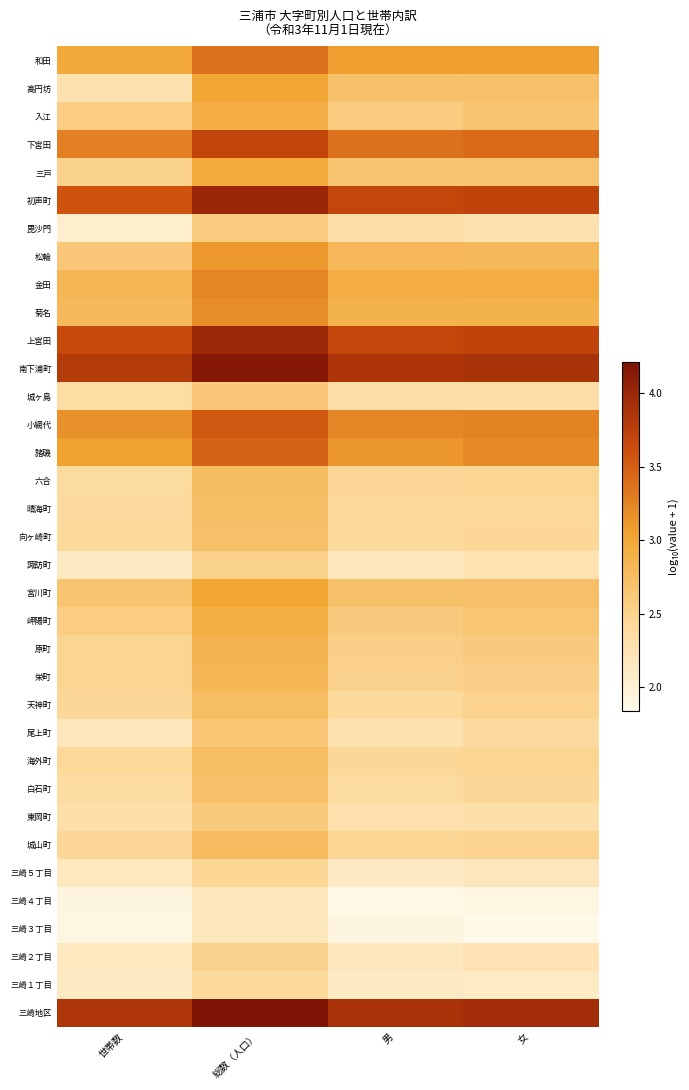

Reading left to right, transcribe all the data shown in this chart.

三崎地区: 世帯数=3.9	総数（人口）=4.2	男=3.9	女=3.9
三崎１丁目: 世帯数=2.1	総数（人口）=2.4	男=2.1	女=2.1
三崎２丁目: 世帯数=2.1	総数（人口）=2.5	男=2.2	女=2.2
三崎３丁目: 世帯数=1.9	総数（人口）=2.2	男=1.9	女=1.8
三崎４丁目: 世帯数=1.9	総数（人口）=2.2	男=1.9	女=1.9
三崎５丁目: 世帯数=2.2	総数（人口）=2.5	男=2.1	女=2.2
城山町: 世帯数=2.5	総数（人口）=2.8	男=2.5	女=2.5
東岡町: 世帯数=2.3	総数（人口）=2.6	男=2.3	女=2.3
白石町: 世帯数=2.4	総数（人口）=2.7	男=2.4	女=2.4
海外町: 世帯数=2.4	総数（人口）=2.8	男=2.4	女=2.5
尾上町: 世帯数=2.2	総数（人口）=2.6	男=2.3	女=2.4
天神町: 世帯数=2.4	総数（人口）=2.8	男=2.4	女=2.5
栄町: 世帯数=2.5	総数（人口）=2.8	男=2.5	女=2.5
原町: 世帯数=2.5	総数（人口）=2.9	男=2.5	女=2.6
岬陽町: 世帯数=2.6	総数（人口）=2.9	男=2.6	女=2.7
宮川町: 世帯数=2.7	総数（人口）=3.0	男=2.7	女=2.7
諏訪町: 世帯数=2.1	総数（人口）=2.5	男=2.2	女=2.3
向ヶ崎町: 世帯数=2.4	総数（人口）=2.7	男=2.4	女=2.4
晴海町: 世帯数=2.4	総数（人口）=2.7	男=2.4	女=2.4
六合: 世帯数=2.4	総数（人口）=2.8	男=2.5	女=2.5
諸磯: 世帯数=3.0	総数（人口）=3.5	男=3.1	女=3.2
小網代: 世帯数=3.2	総数（人口）=3.5	男=3.2	女=3.3
城ヶ島: 世帯数=2.4	総数（人口）=2.6	男=2.3	女=2.3
南下浦町: 世帯数=3.8	総数（人口）=4.2	男=3.9	女=3.9
上宮田: 世帯数=3.7	総数（人口）=4.0	男=3.7	女=3.7
菊名: 世帯数=2.8	総数（人口）=3.2	男=2.9	女=2.9
金田: 世帯数=2.8	総数（人口）=3.2	男=2.9	女=2.9
松輪: 世帯数=2.6	総数（人口）=3.1	男=2.8	女=2.8
毘沙門: 世帯数=2.0	総数（人口）=2.6	男=2.3	女=2.3
初声町: 世帯数=3.6	総数（人口）=4.0	男=3.7	女=3.7
三戸: 世帯数=2.5	総数（人口）=3.0	男=2.7	女=2.7
下宮田: 世帯数=3.3	総数（人口）=3.7	男=3.4	女=3.4
入江: 世帯数=2.6	総数（人口）=2.9	男=2.6	女=2.7
高円坊: 世帯数=2.3	総数（人口）=3.0	男=2.7	女=2.7
和田: 世帯数=3.0	総数（人口）=3.4	男=3.1	女=3.1